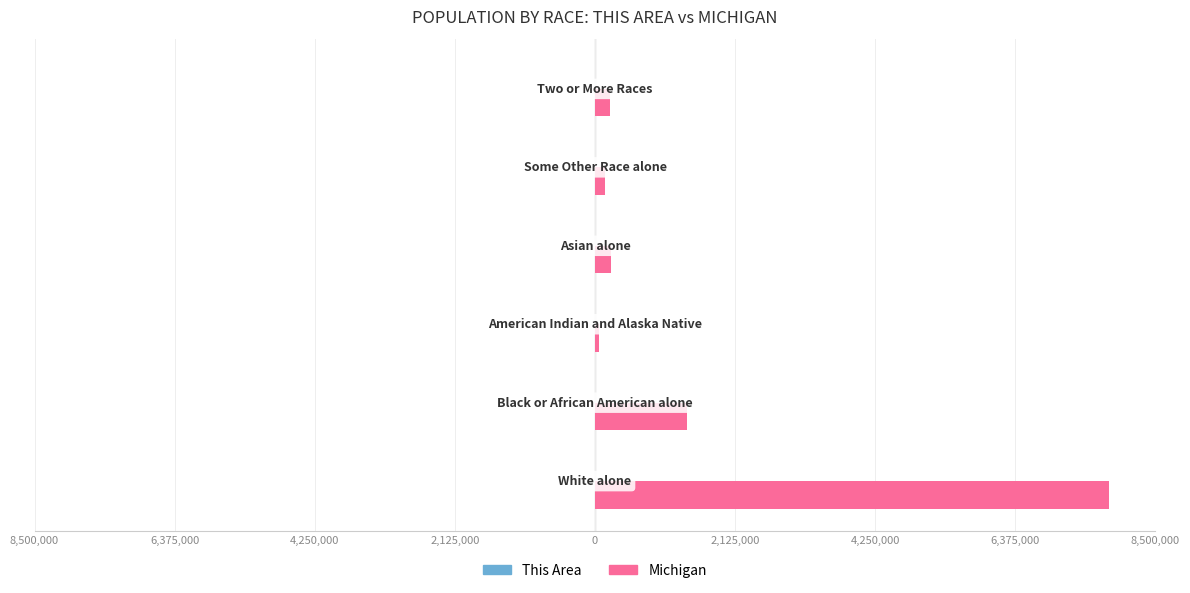

Rank the series by their maximum value, from lowest to highest.

This Area, Michigan